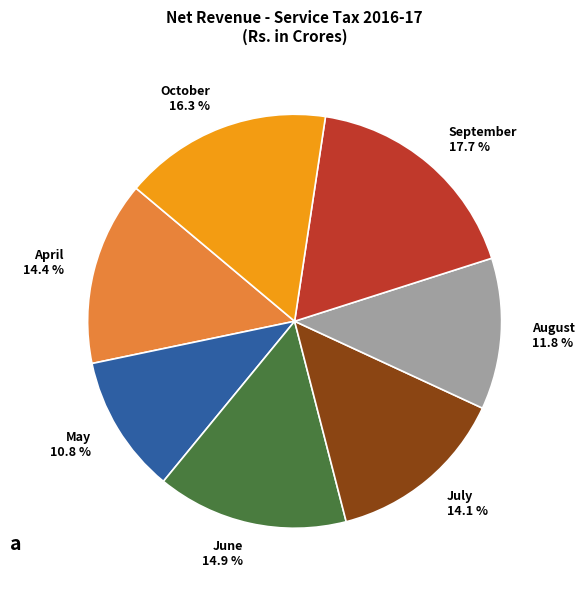

To the nearest percent, what percentage of the pie is October?

16%